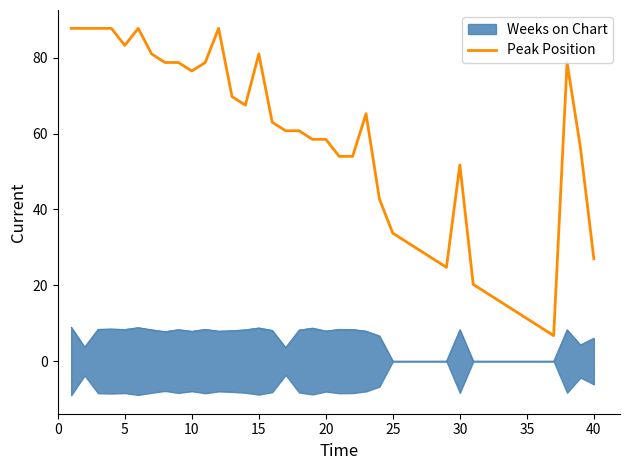

How many values exceed 60?

20